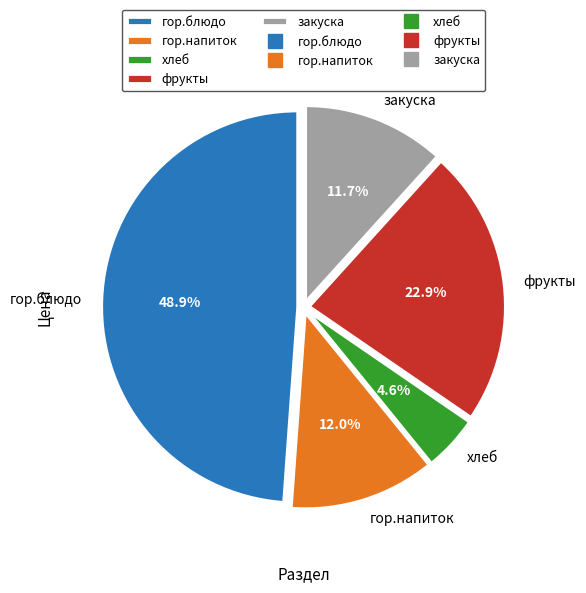

To the nearest percent, what is the difference between the гор.блюдо and фрукты slice percentages?

26%